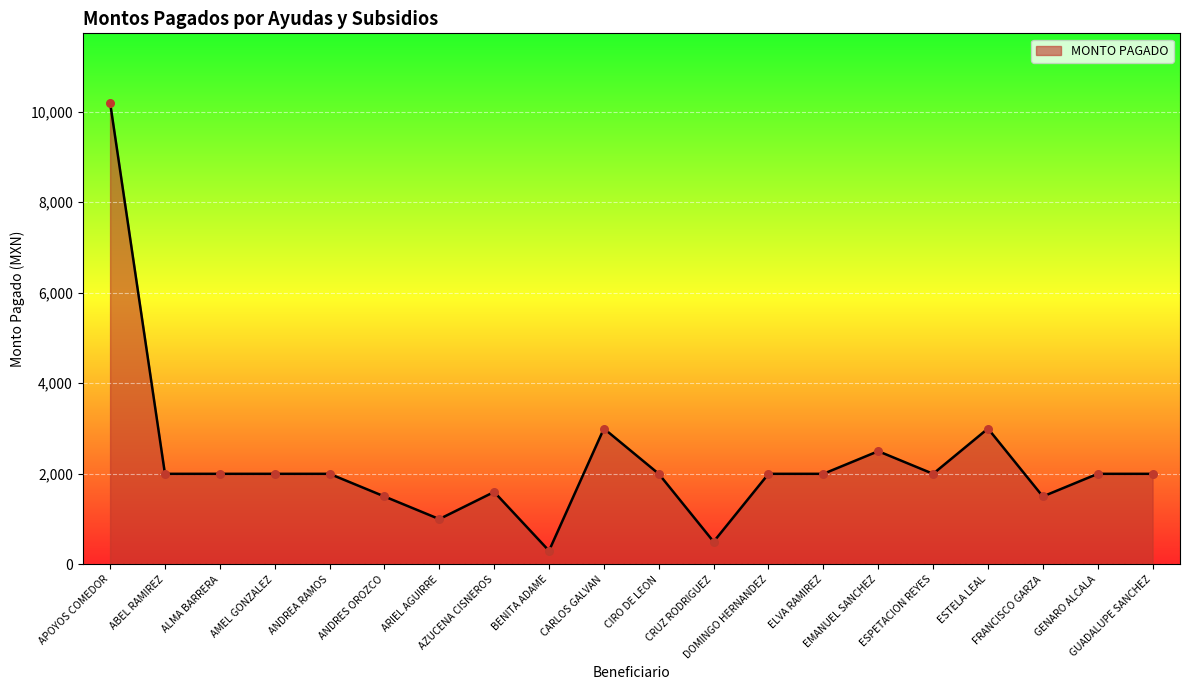

What is the change in value from APOYOS COMEDOR to EMANUEL SANCHEZ?

-7700